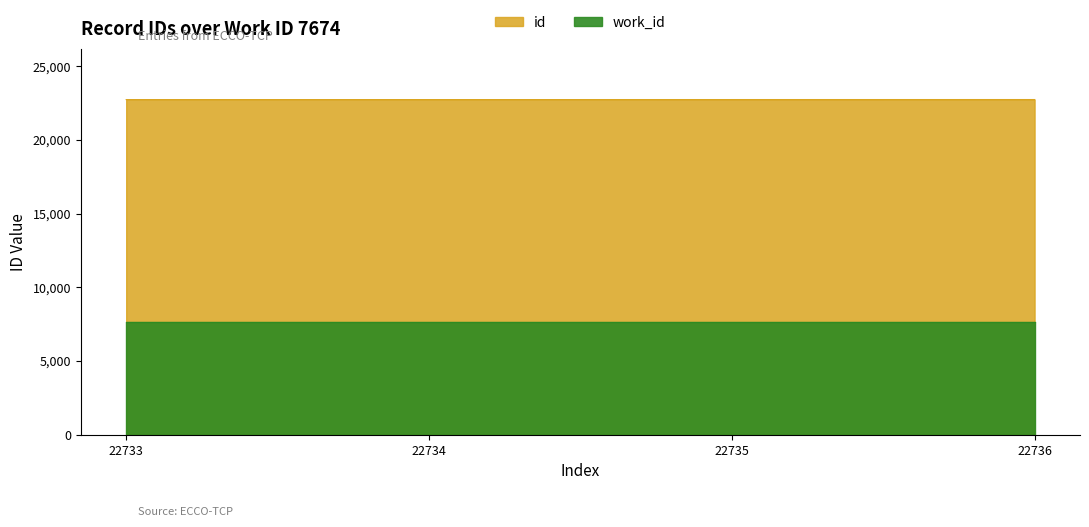

The value at 22735 is 40276. True or false?

False